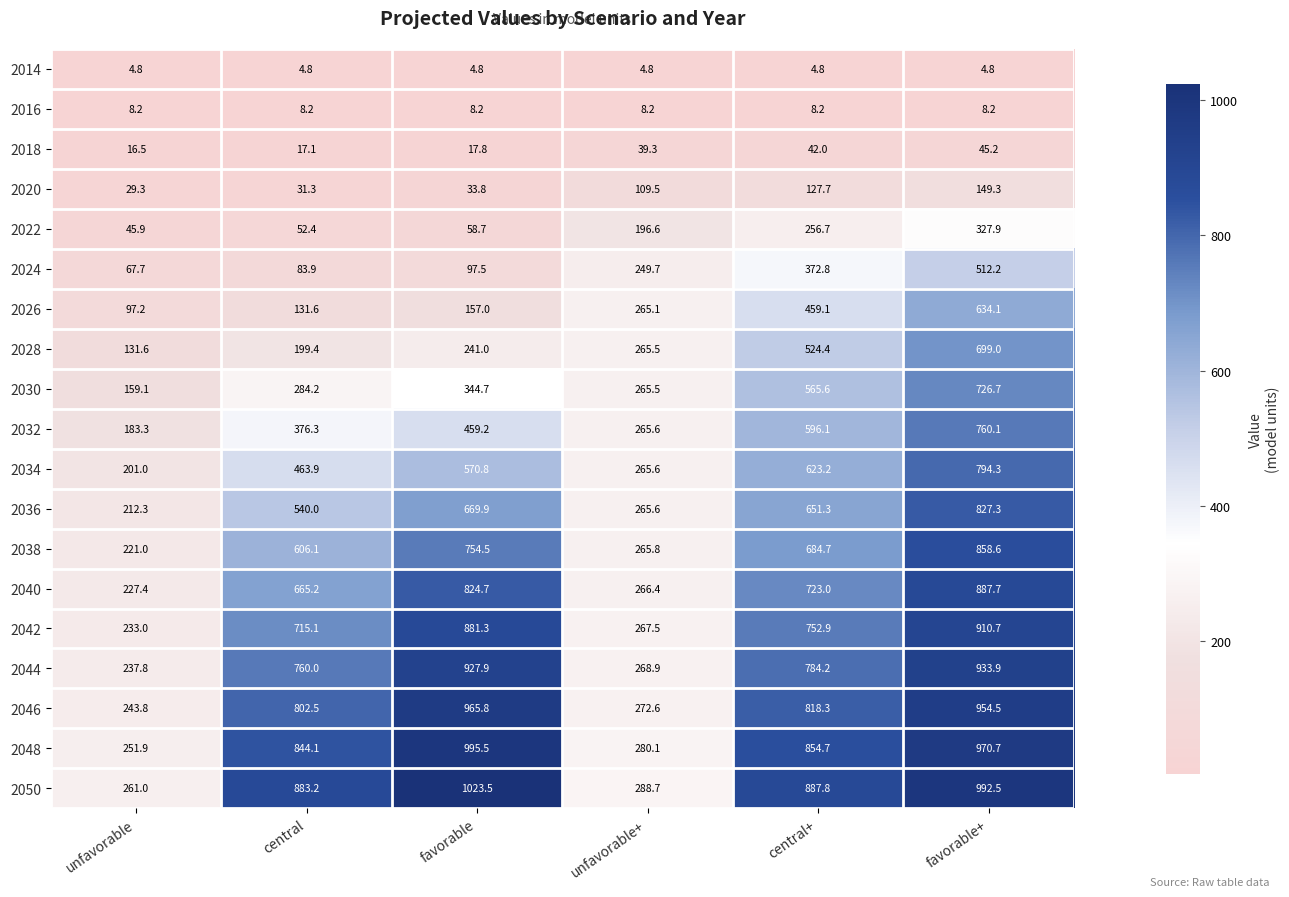

Count the number of data series in this chart.

19